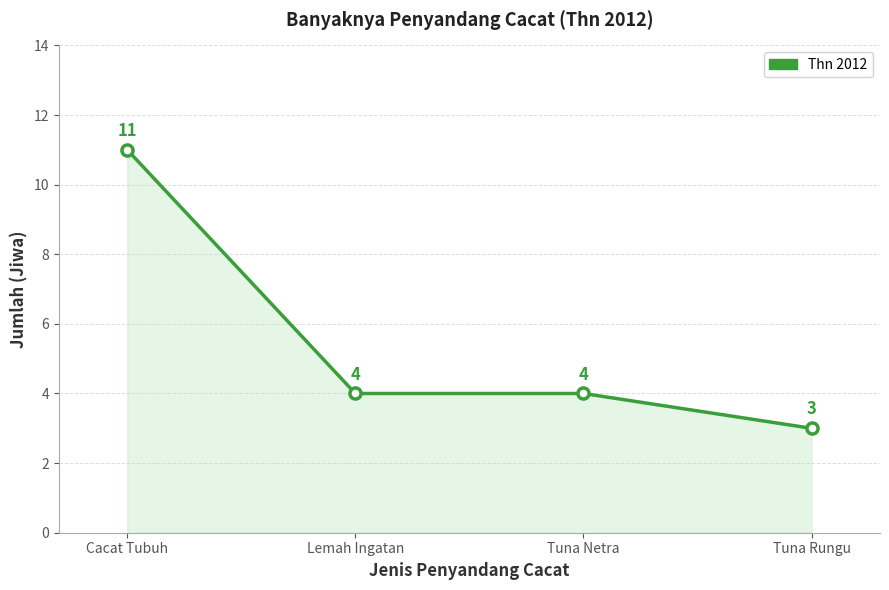

How many lines are shown in the chart?

1